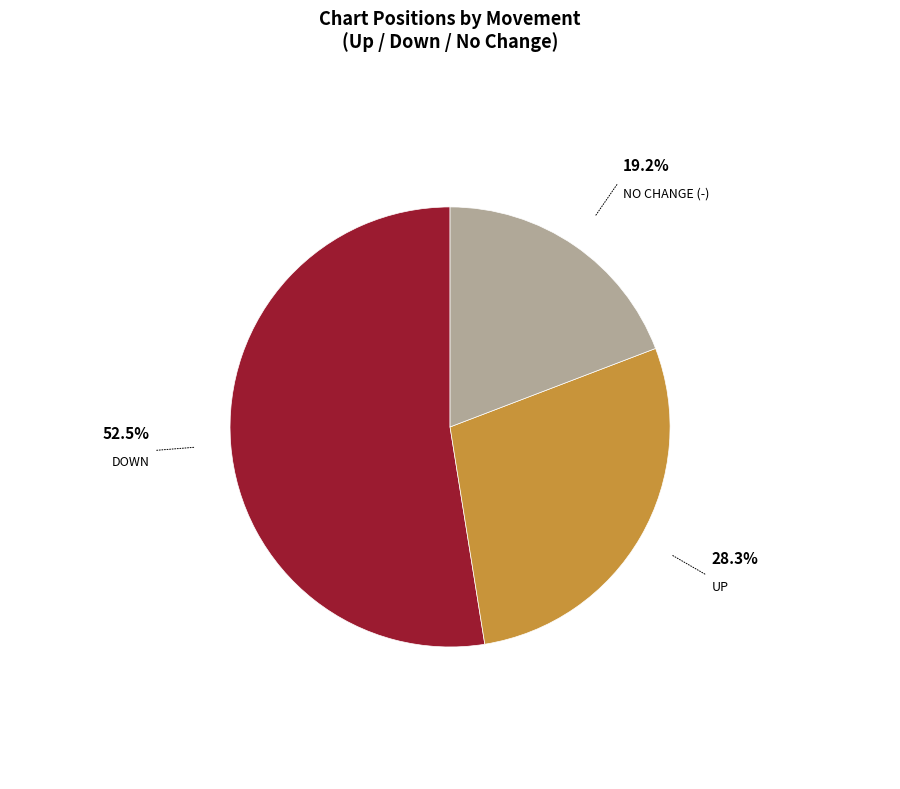

How many segments does this pie chart have?

3